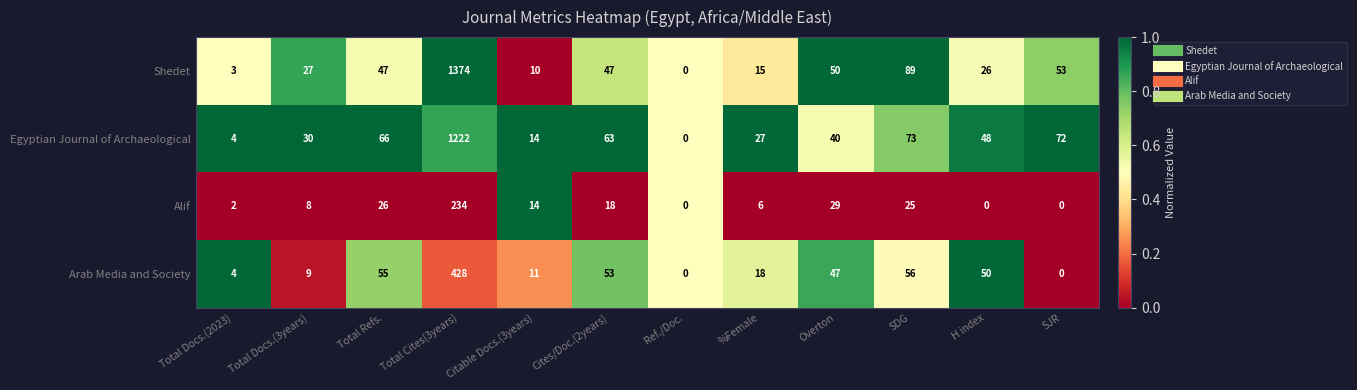

Which category has the lowest value in the Egyptian Journal of Archaeological series?

Ref./Doc.